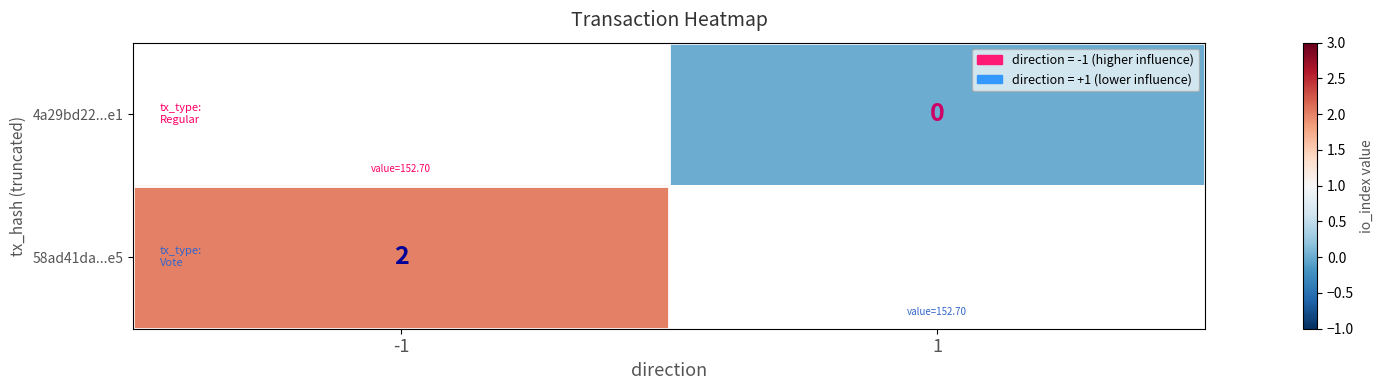

True or false: 58ad41da...e5 has a value of 3 at -1.

False